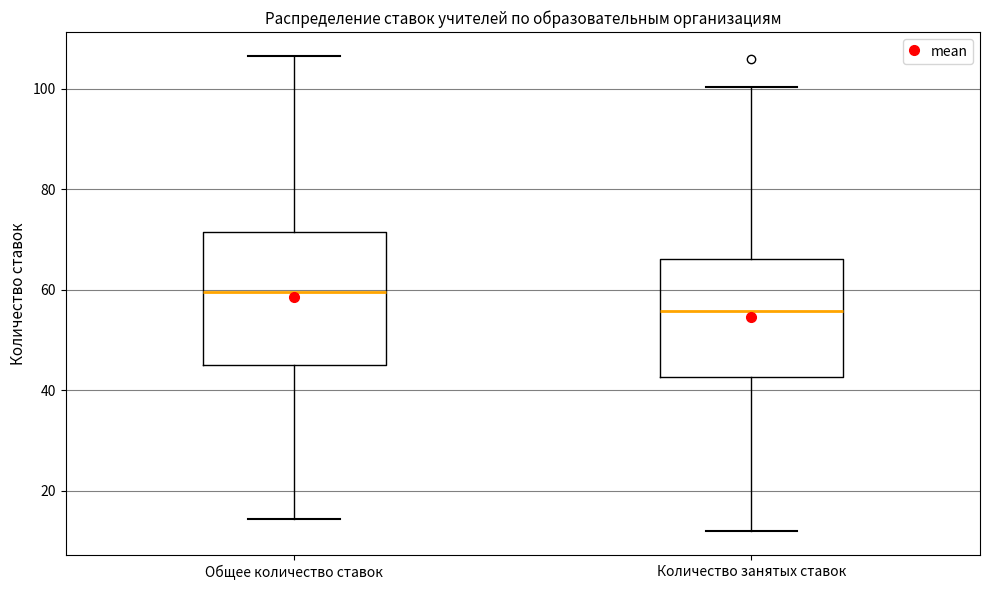

Reading left to right, transcribe this box plot: for each box, give where its median line is, the range the box spans, and where its two whiskers end, as read against the y-axis. The values are not printed on the chart, so give them approximately, as read against the axis.

Общее количество ставок: median 60, box 46 to 72, whiskers 14 to 106
Количество занятых ставок: median 56, box 42 to 66, whiskers 12 to 100